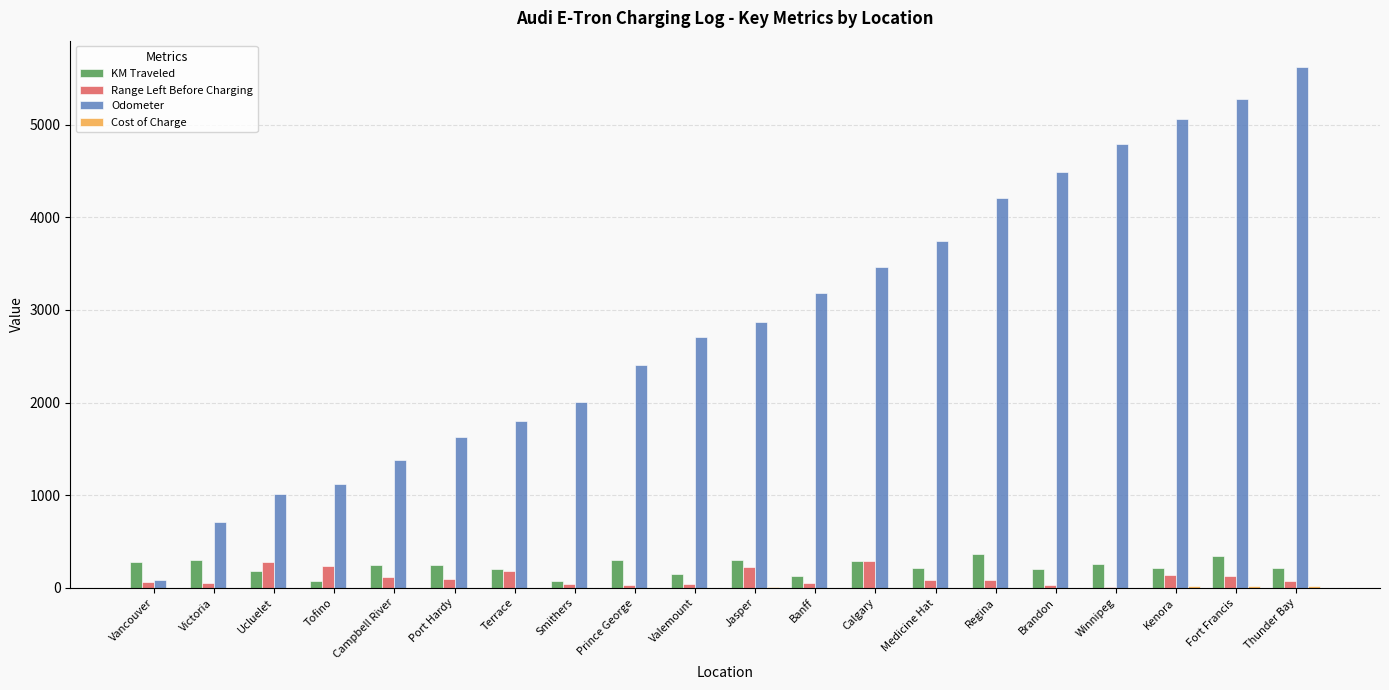

Is the value of KM Traveled at Port Hardy greater than the value of Odometer at Smithers?

No